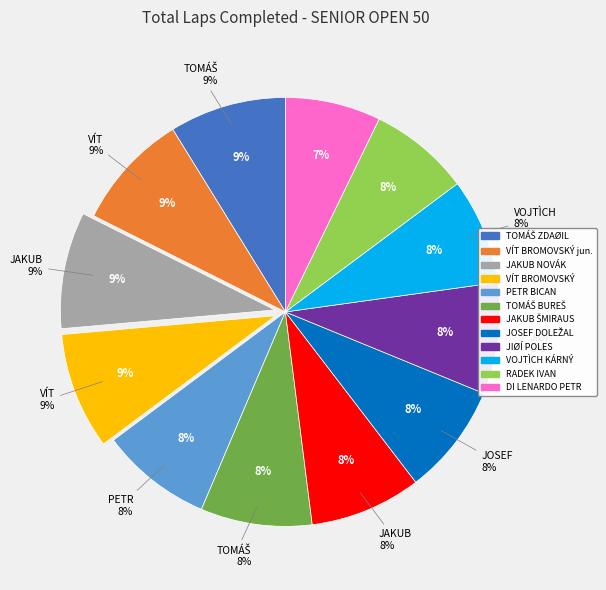

Count the number of slices in the pie.

12